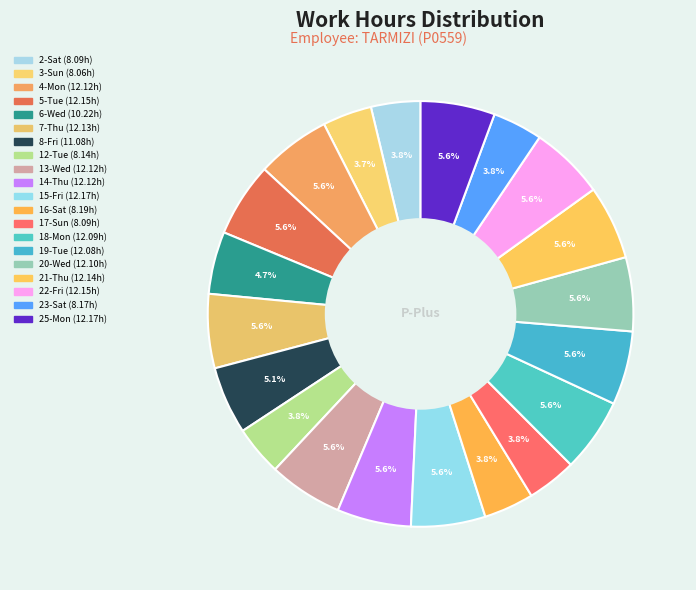

Does 6-Wed account for over 50% of the chart?

No